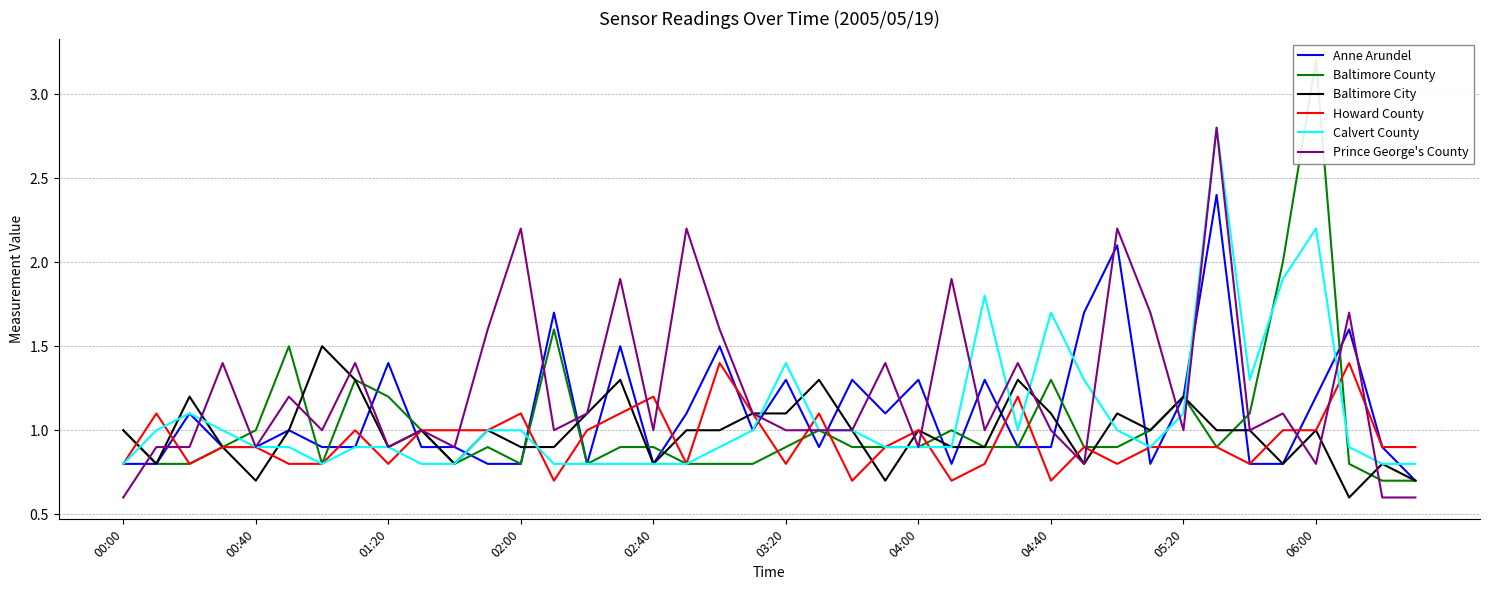

What is the lowest value of the Howard County series?

0.7